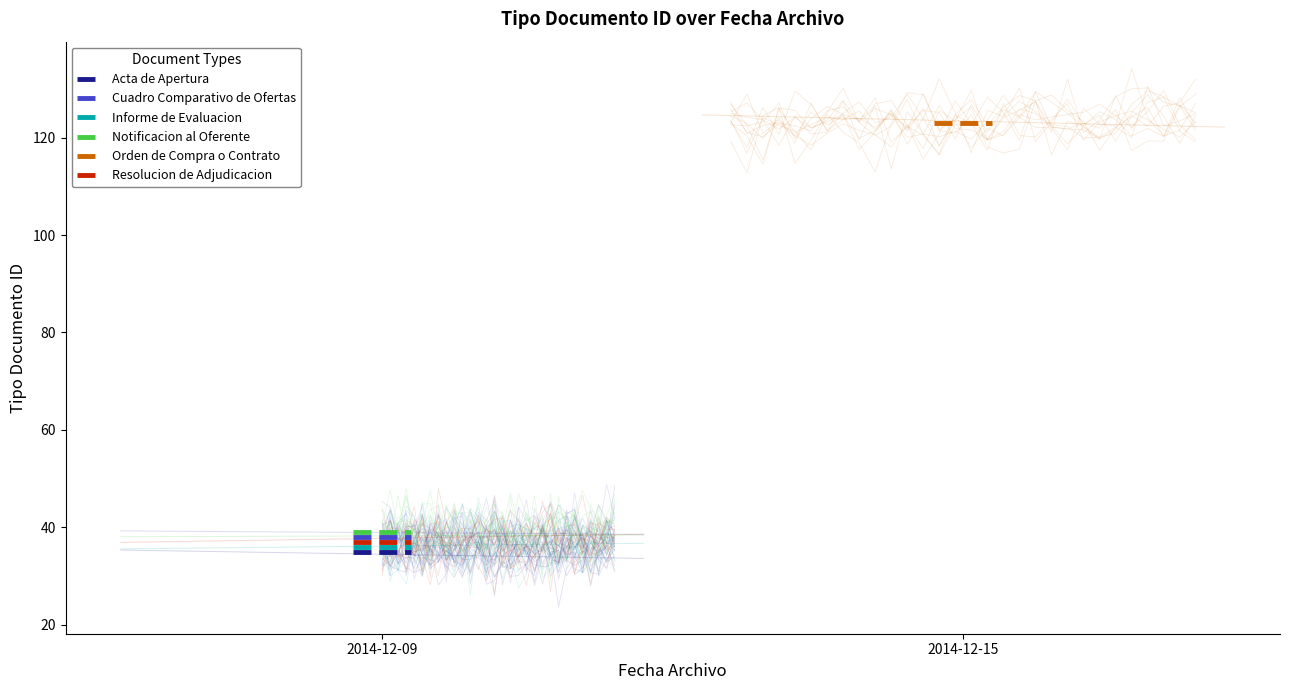

Reading left to right, extract all data points from this chart.

Acta de Apertura: 35	35
Cuadro Comparativo de Ofertas: 38	38
Informe de Evaluacion: 36	36
Notificacion al Oferente: 39	39
Orden de Compra o Contrato: 123	123
Resolucion de Adjudicacion: 37	37